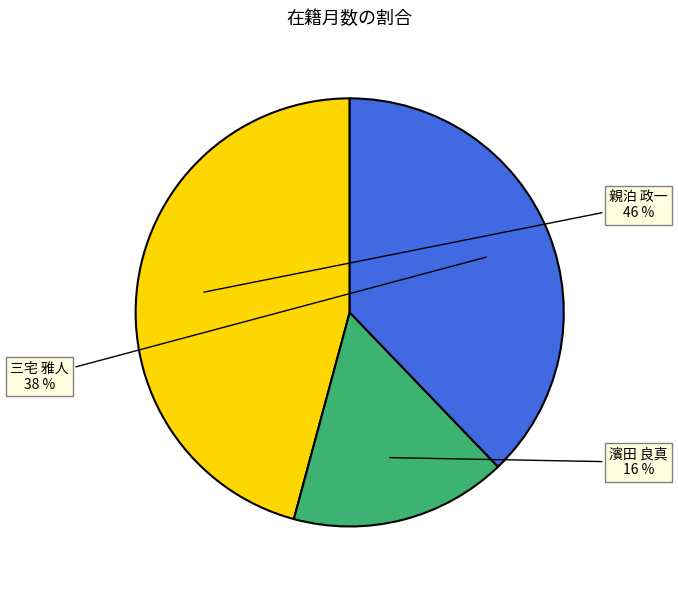

Is there any slice that represents more than half of the pie?

No